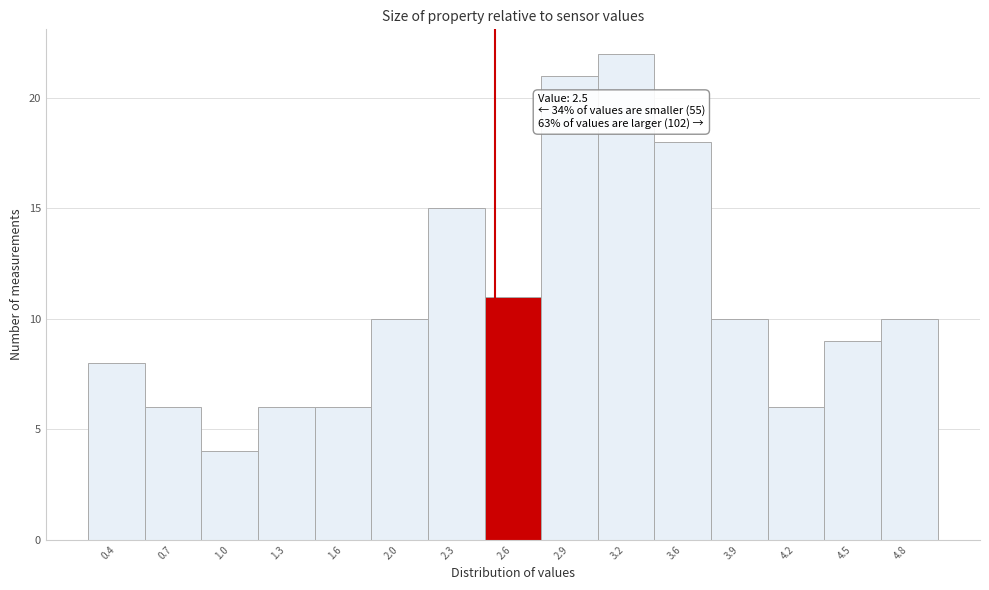

Which range on the x-axis has the tallest bar?

3.08 to 3.40